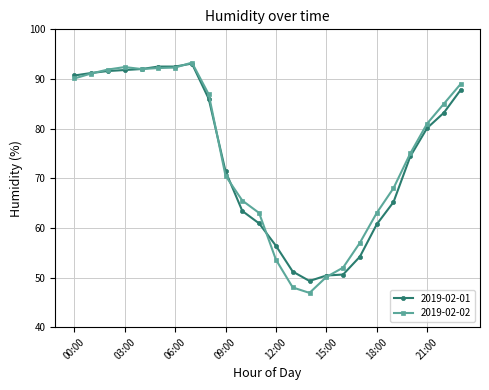

What is the minimum value shown in the chart?

46.9